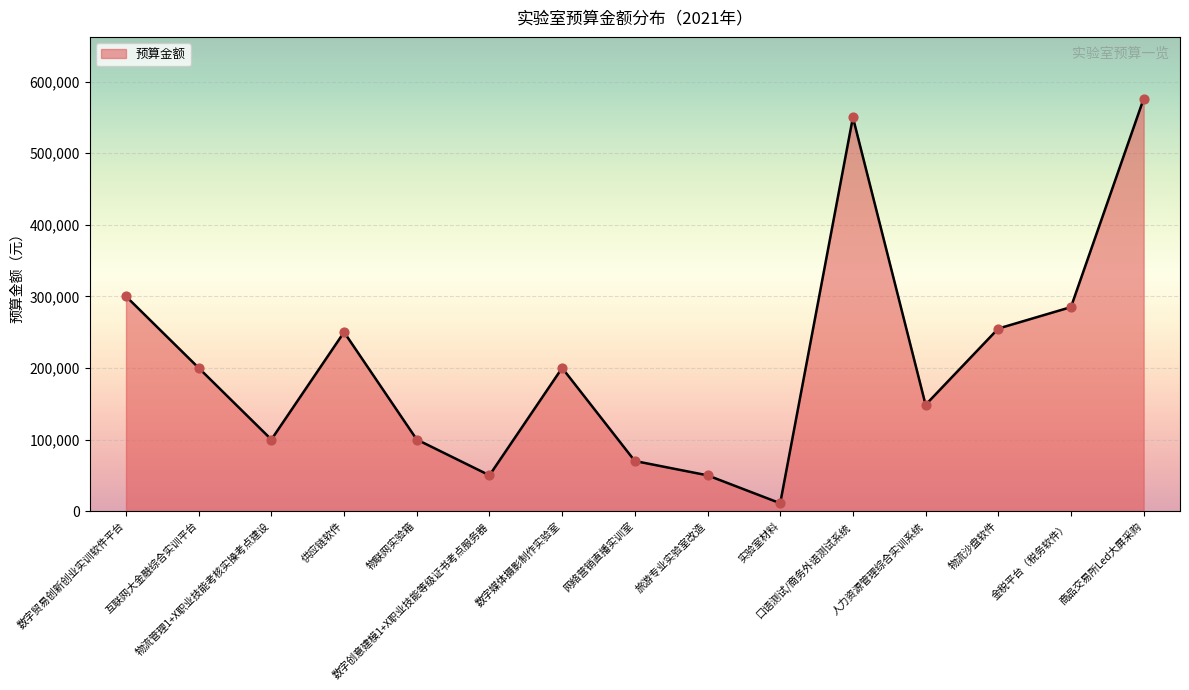

What is the ratio of the value at 实验室材料 to the value at 物联网实验箱?

0.1